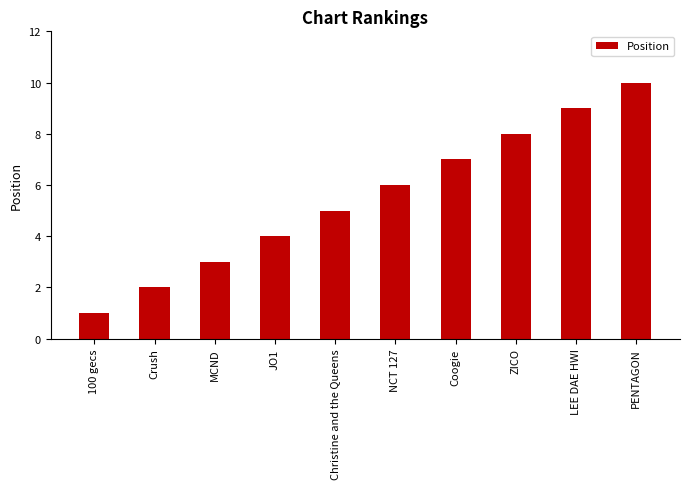

True or false: the data shows 2 at Crush.

True